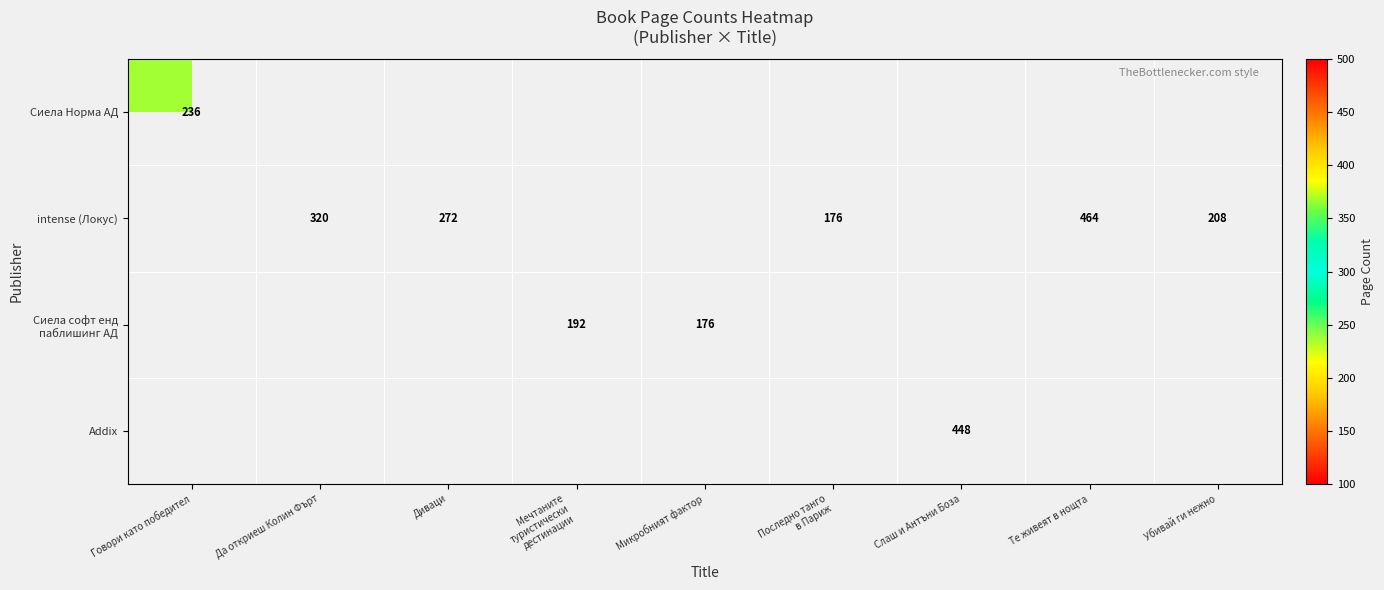

The intense (Локус) series shows 464 at Те живеят в нощта. True or false?

True